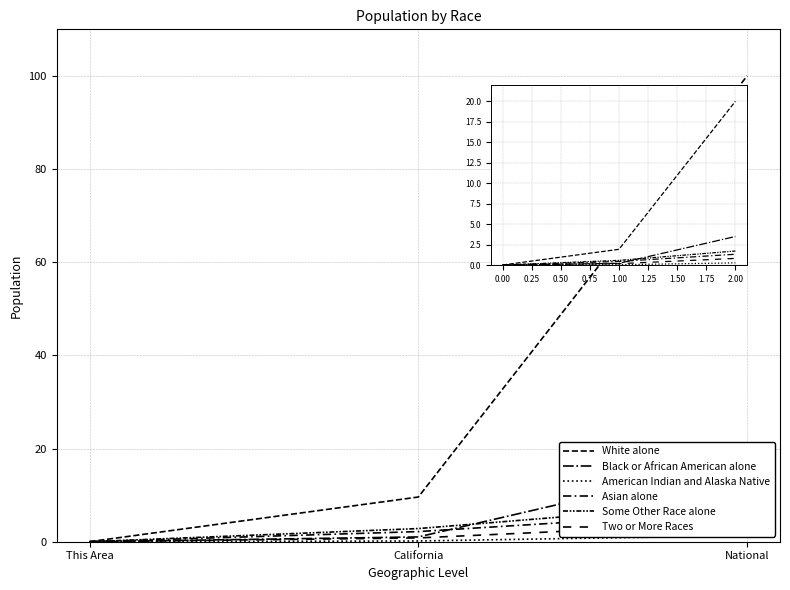

Does the chart display data point markers on the line(s)?

No